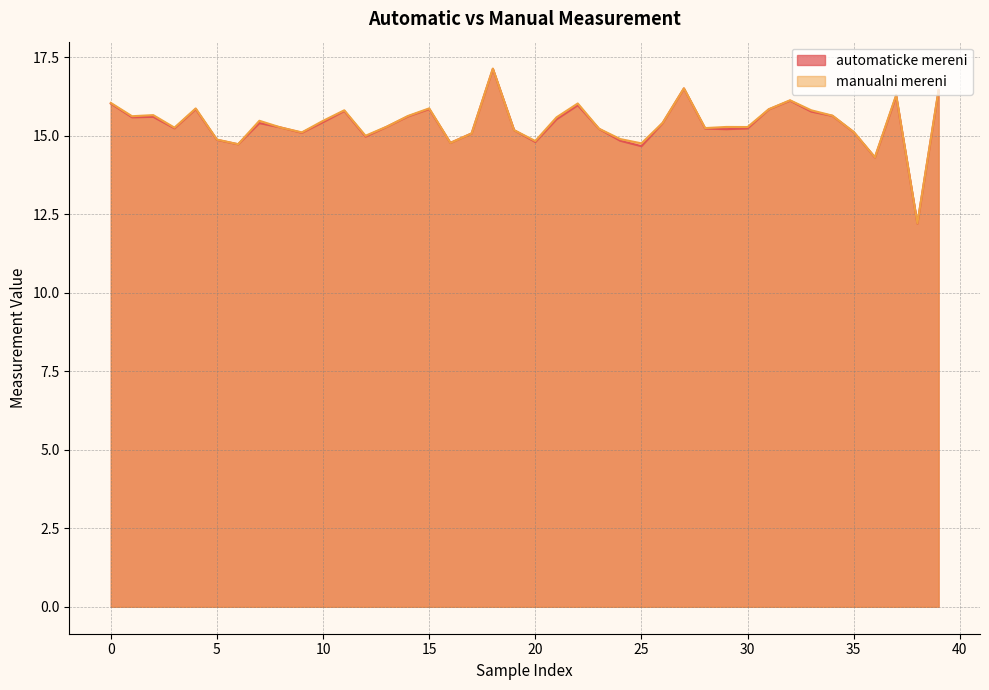

True or false: manualni mereni has a value of 26.7 at 0.

False